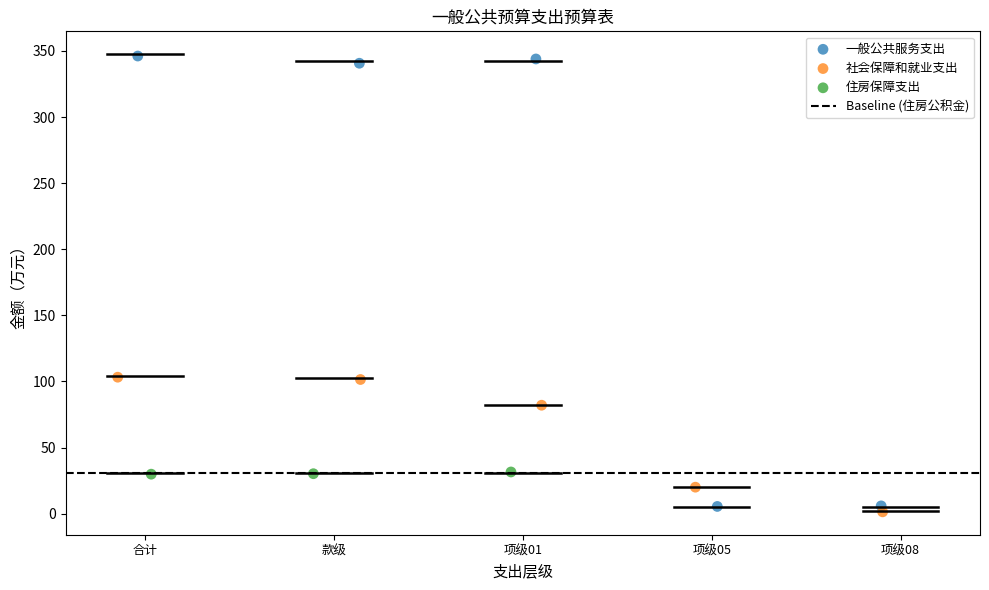

Which series has the largest Y range (max minus min)?

一般公共服务支出